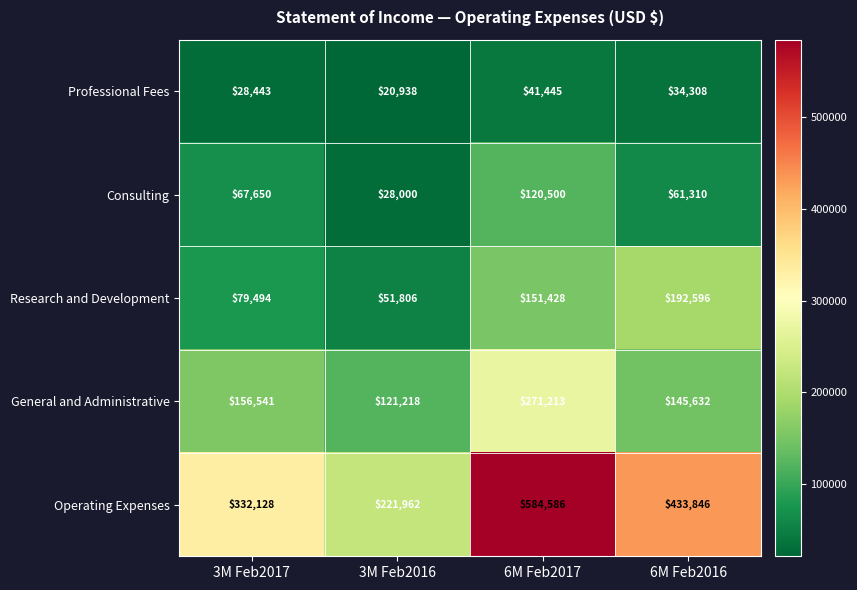

At which label does Professional Fees first exceed 34308?

6M Feb2017